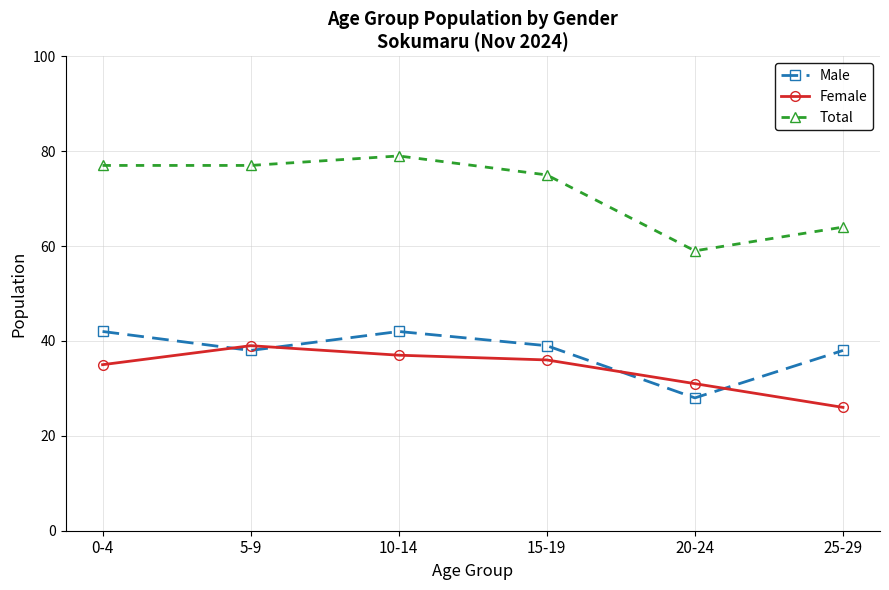

What is the difference between the maximum and second lowest values in the Male series?

4